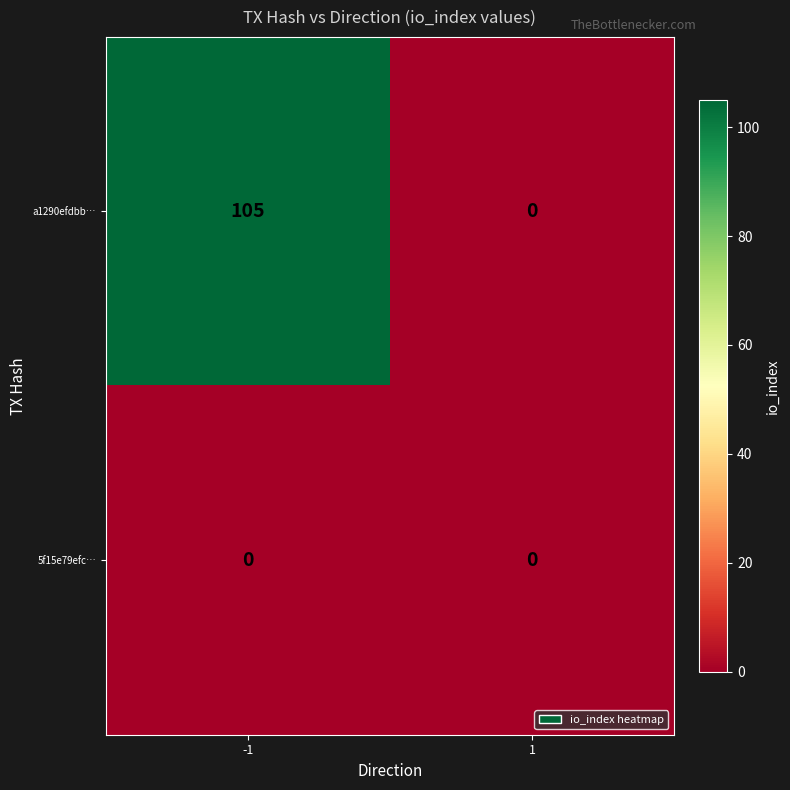

What is the sum of all a1290efdbb… values?

105